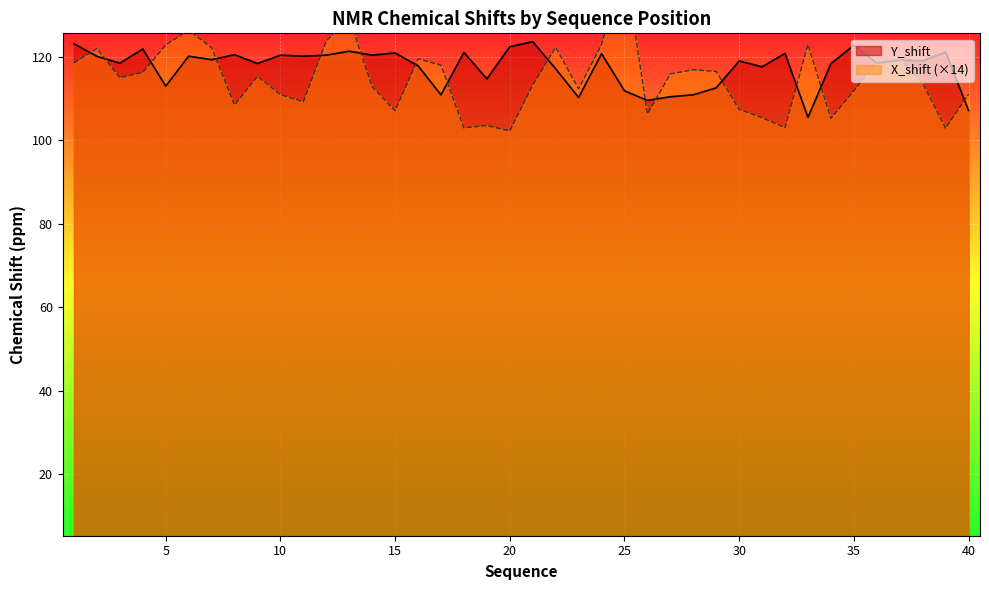

Reading left to right, what are all the values shown in this chart?

Y_shift: 123.1	120.1	118.4	121.8	112.9	120.1	119.3	120.5	118.3	120.3	120.1	120.3	121.3	120.4	120.9	117.8	110.9	121.0	114.7	122.4	123.6	117.1	110.2	120.7	111.8	109.5	110.4	110.9	112.5	119.0	117.6	120.8	105.4	118.3	122.7	118.5	119.2	119.0	121.1	107.1
X_shift: 118.5	121.9	115.0	116.2	122.8	126.3	122.1	108.4	115.3	110.9	109.2	123.7	129.2	112.8	107.0	119.5	118.0	102.9	103.5	102.2	113.2	122.2	112.3	122.9	142.5	106.3	115.9	116.9	116.5	107.4	105.4	103.0	122.9	105.2	111.8	118.6	119.3	113.7	102.8	111.0